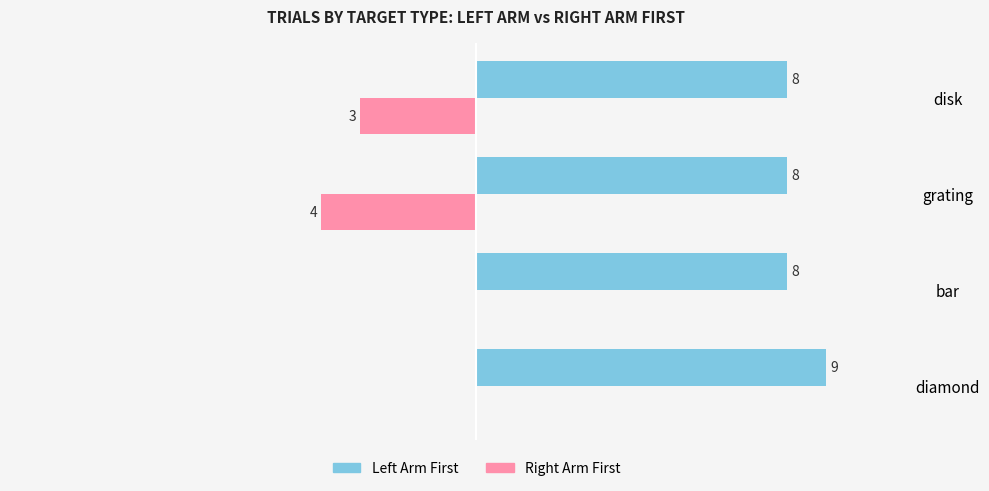

Which series has the largest total across all categories?

Left Arm First